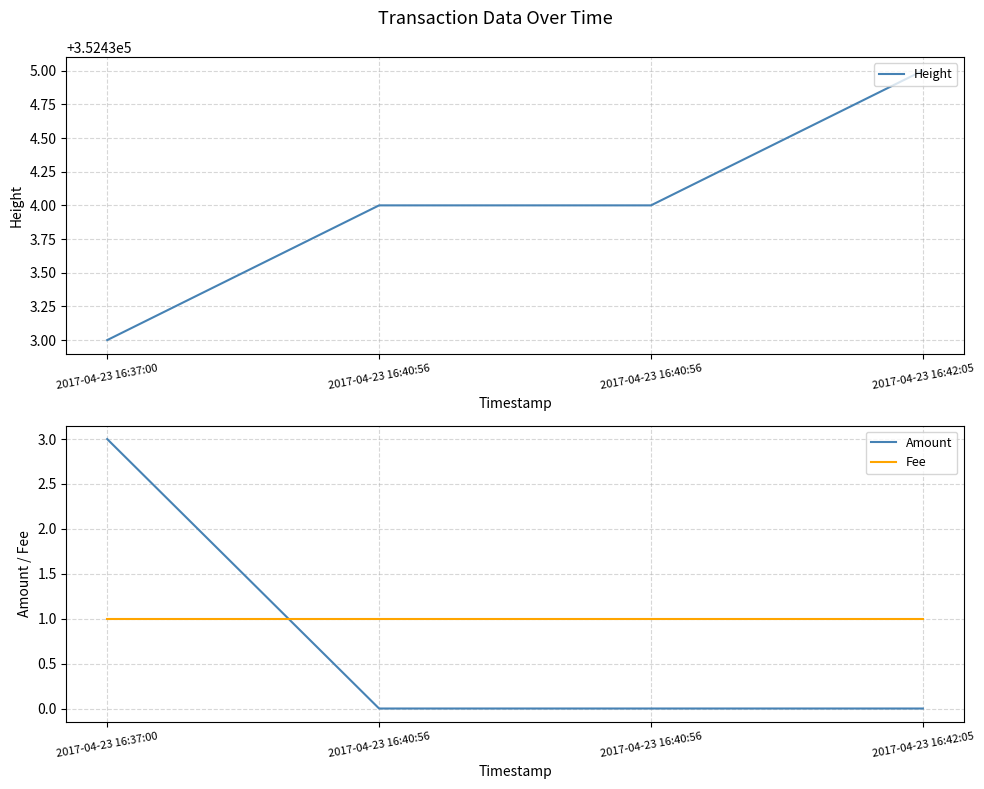

List the labels in order of Height value, smallest first.

2017-04-23 16:37:00, 2017-04-23 16:40:56, 2017-04-23 16:40:56, 2017-04-23 16:42:05